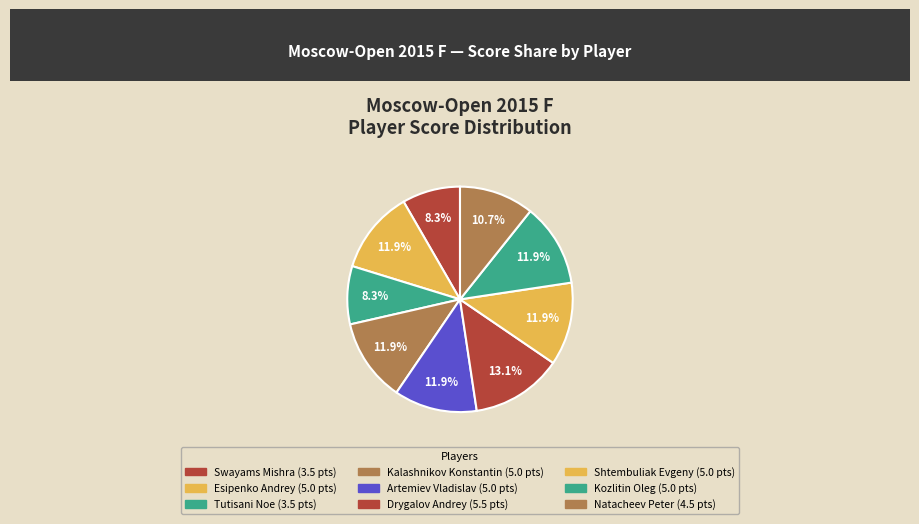

To the nearest percent, what is the combined percentage of Swayams Mishra and Drygalov Andrey?

21%